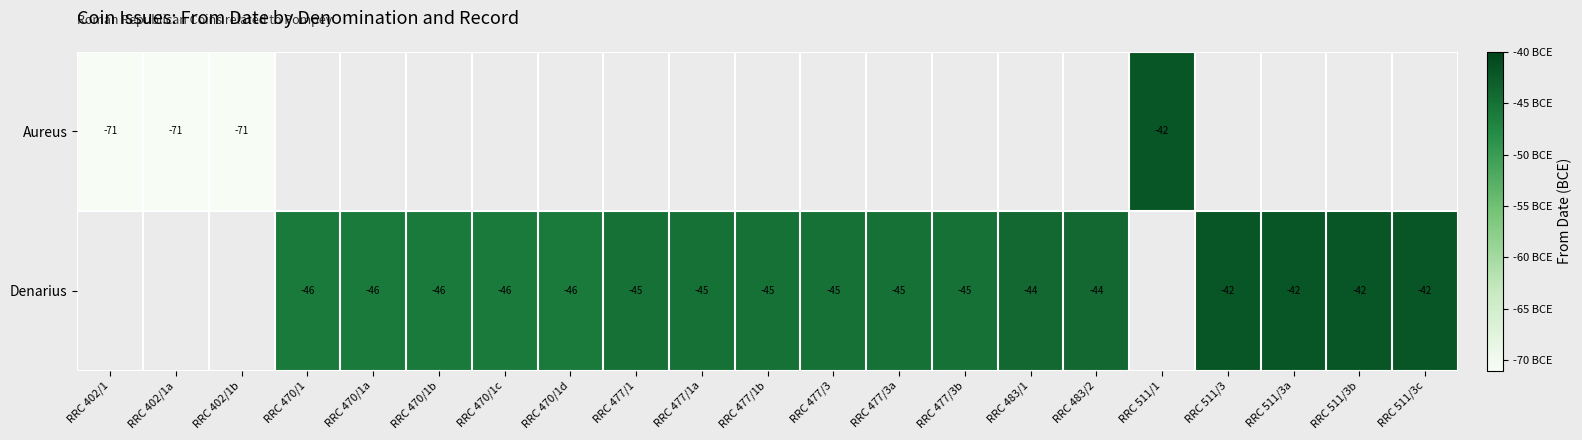

Is it true that Denarius equals -11.8 at RRC 477/1b?

False